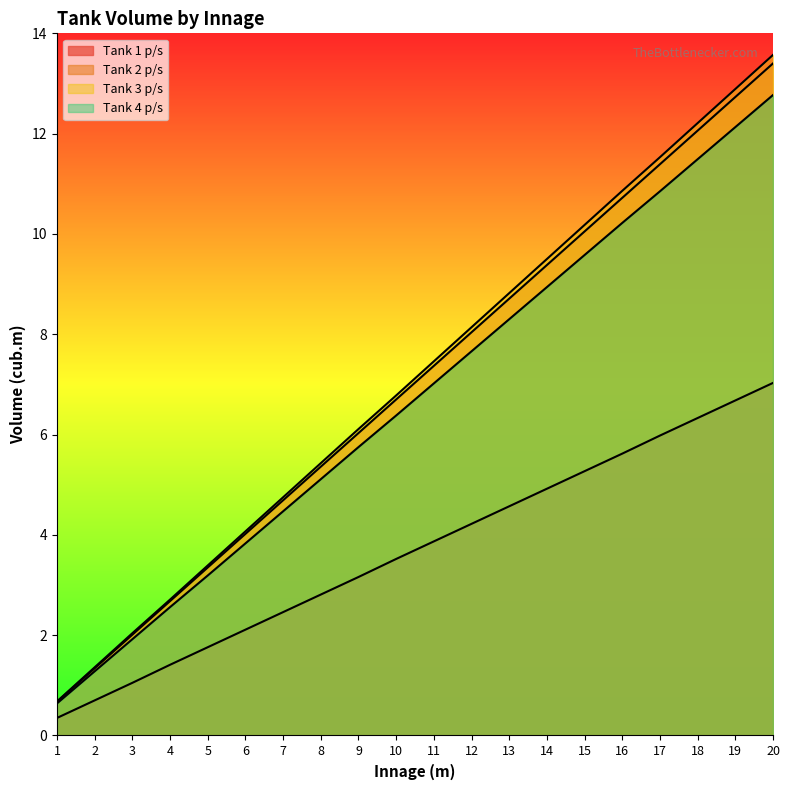

At which category is the sum across all series the highest?

20